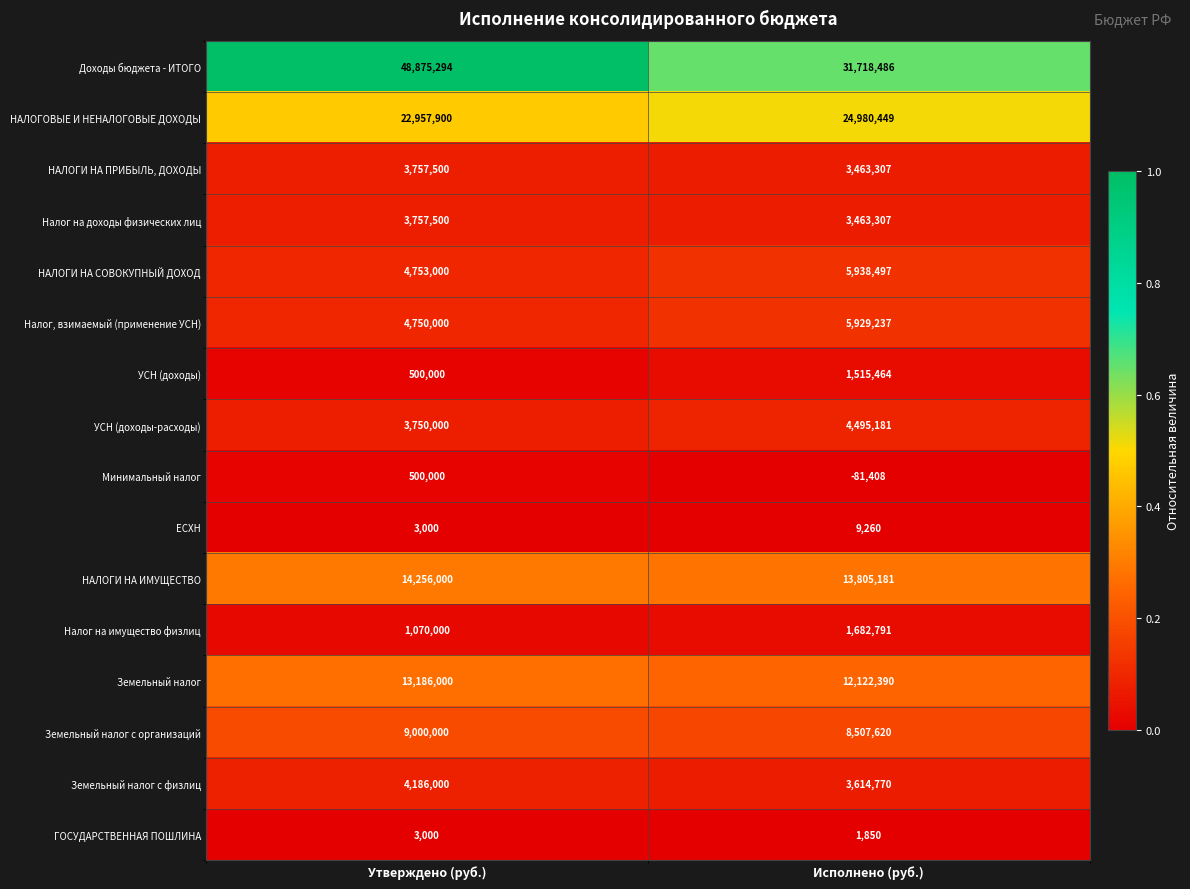

Rank the categories by УСН (доходы) value from highest to lowest.

Исполнено (руб.), Утверждено (руб.)